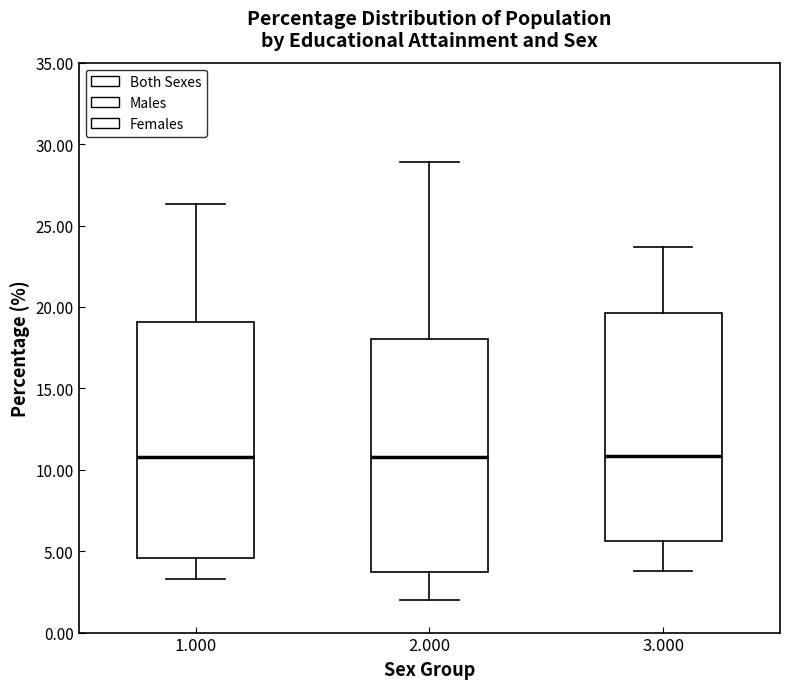

Where is the upper edge of the box at x = 1.000 on the y-axis? The values are not printed on the chart, so give them approximately, as read against the axis.

19.0